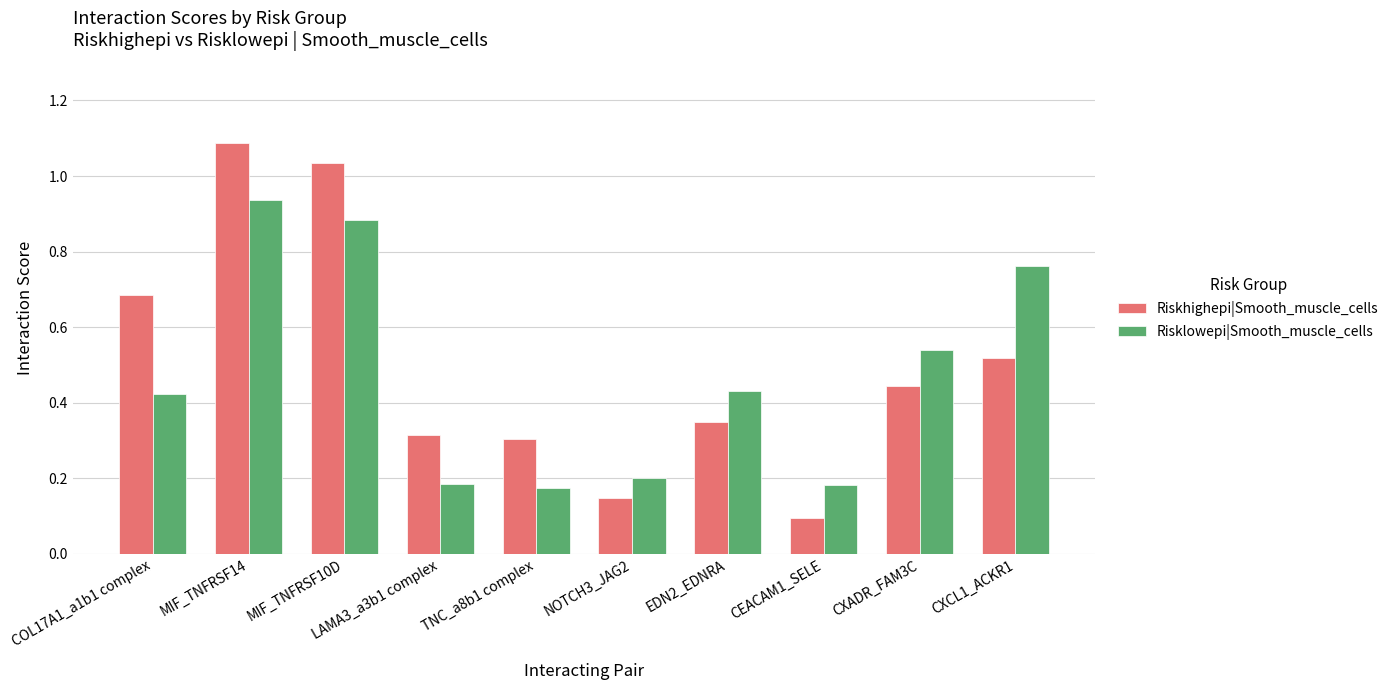

Rank the series by their average value, from highest to lowest.

Riskhighepi|Smooth_muscle_cells, Risklowepi|Smooth_muscle_cells